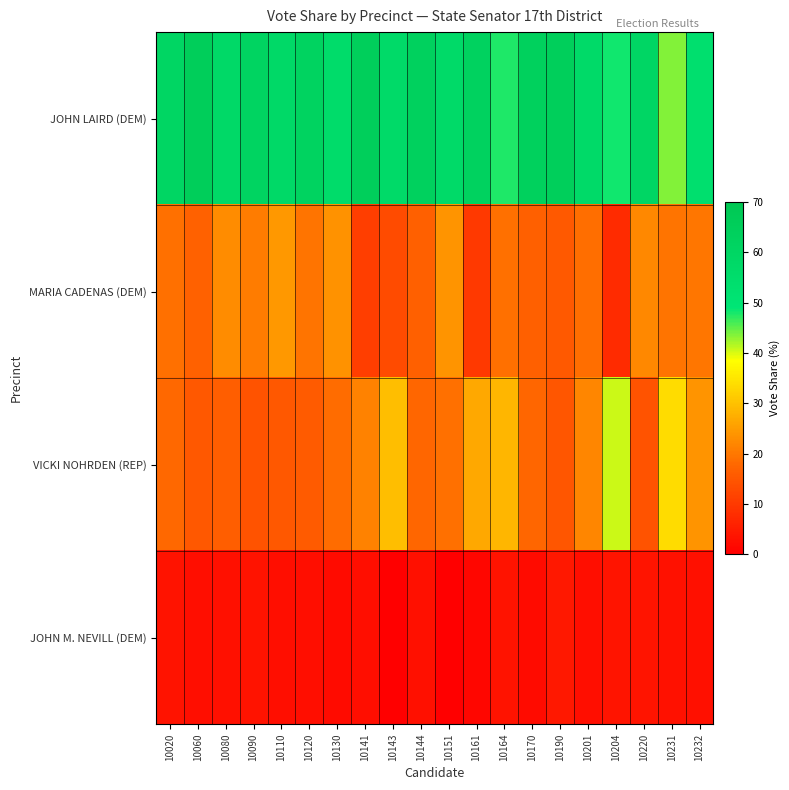

Reading left to right, extract all data points from this chart.

JOHN LAIRD (DEM): 10020=59.8	10060=65.4	10080=57.6	10090=61.5	10110=57.6	10120=61.8	10130=55.7	10141=65.0	10143=57.4	10144=63.0	10151=57.1	10161=62.2	10164=47.8	10170=63.6	10190=65.1	10201=56.8	10204=48.1	10220=59.5	10231=43.5	10232=53.5
MARIA CADENAS (DEM): 10020=18.9	10060=16.9	10080=22.8	10090=20.6	10110=24.6	10120=19.6	10130=23.8	10141=10.8	10143=13.0	10144=16.5	10151=23.8	10161=10.0	10164=19.1	10170=16.6	10190=15.4	10201=18.7	10204=7.4	10220=22.2	10231=19.6	10232=19.7
VICKI NOHRDEN (REP): 10020=18.0	10060=15.1	10080=16.3	10090=14.3	10110=15.1	10120=15.7	10130=18.3	10141=21.5	10143=29.6	10144=17.6	10151=19.1	10161=26.6	10164=28.7	10170=17.7	10190=15.0	10201=21.9	10204=40.7	10220=14.4	10231=33.7	10232=23.9
JOHN M. NEVILL (DEM): 10020=3.3	10060=2.6	10080=2.9	10090=3.5	10110=2.6	10120=2.7	10130=2.2	10141=2.7	10143=0.0	10144=2.9	10151=0.0	10161=1.2	10164=3.5	10170=2.2	10190=4.4	10201=2.6	10204=3.7	10220=3.8	10231=3.3	10232=2.8